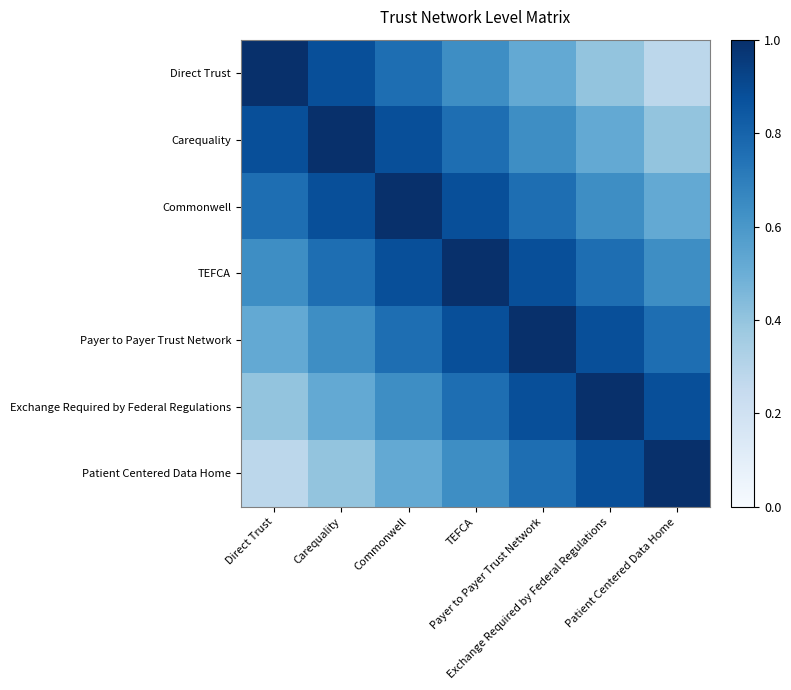

Reading left to right, list all the values displayed in this chart.

Direct Trust: Direct Trust=1.0	Carequality=0.9	Commonwell=0.8	TEFCA=0.6	Payer to Payer Trust Network=0.5	Exchange Required by Federal Regulations=0.4	Patient Centered Data Home=0.3
Carequality: Direct Trust=0.9	Carequality=1.0	Commonwell=0.9	TEFCA=0.8	Payer to Payer Trust Network=0.6	Exchange Required by Federal Regulations=0.5	Patient Centered Data Home=0.4
Commonwell: Direct Trust=0.8	Carequality=0.9	Commonwell=1.0	TEFCA=0.9	Payer to Payer Trust Network=0.8	Exchange Required by Federal Regulations=0.6	Patient Centered Data Home=0.5
TEFCA: Direct Trust=0.6	Carequality=0.8	Commonwell=0.9	TEFCA=1.0	Payer to Payer Trust Network=0.9	Exchange Required by Federal Regulations=0.8	Patient Centered Data Home=0.6
Payer to Payer Trust Network: Direct Trust=0.5	Carequality=0.6	Commonwell=0.8	TEFCA=0.9	Payer to Payer Trust Network=1.0	Exchange Required by Federal Regulations=0.9	Patient Centered Data Home=0.8
Exchange Required by Federal Regulations: Direct Trust=0.4	Carequality=0.5	Commonwell=0.6	TEFCA=0.8	Payer to Payer Trust Network=0.9	Exchange Required by Federal Regulations=1.0	Patient Centered Data Home=0.9
Patient Centered Data Home: Direct Trust=0.3	Carequality=0.4	Commonwell=0.5	TEFCA=0.6	Payer to Payer Trust Network=0.8	Exchange Required by Federal Regulations=0.9	Patient Centered Data Home=1.0